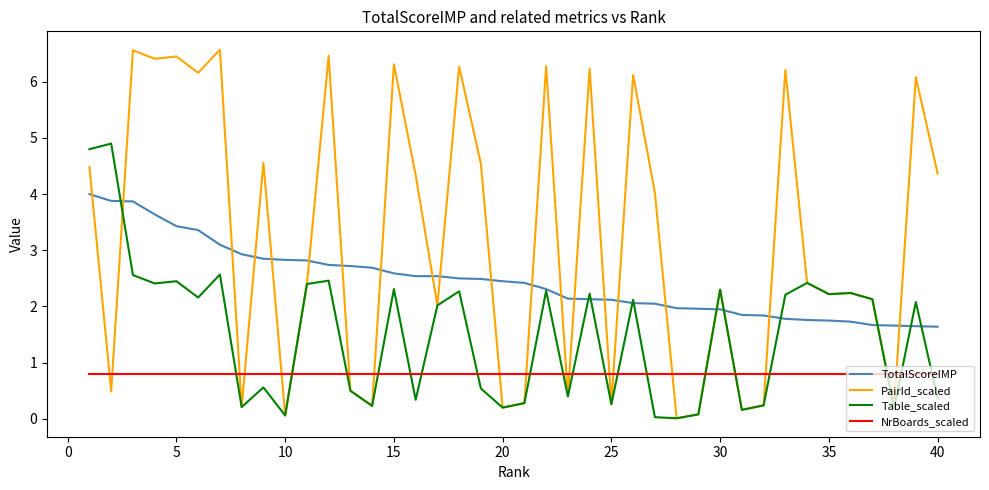

Does the chart display data point markers on the line(s)?

No